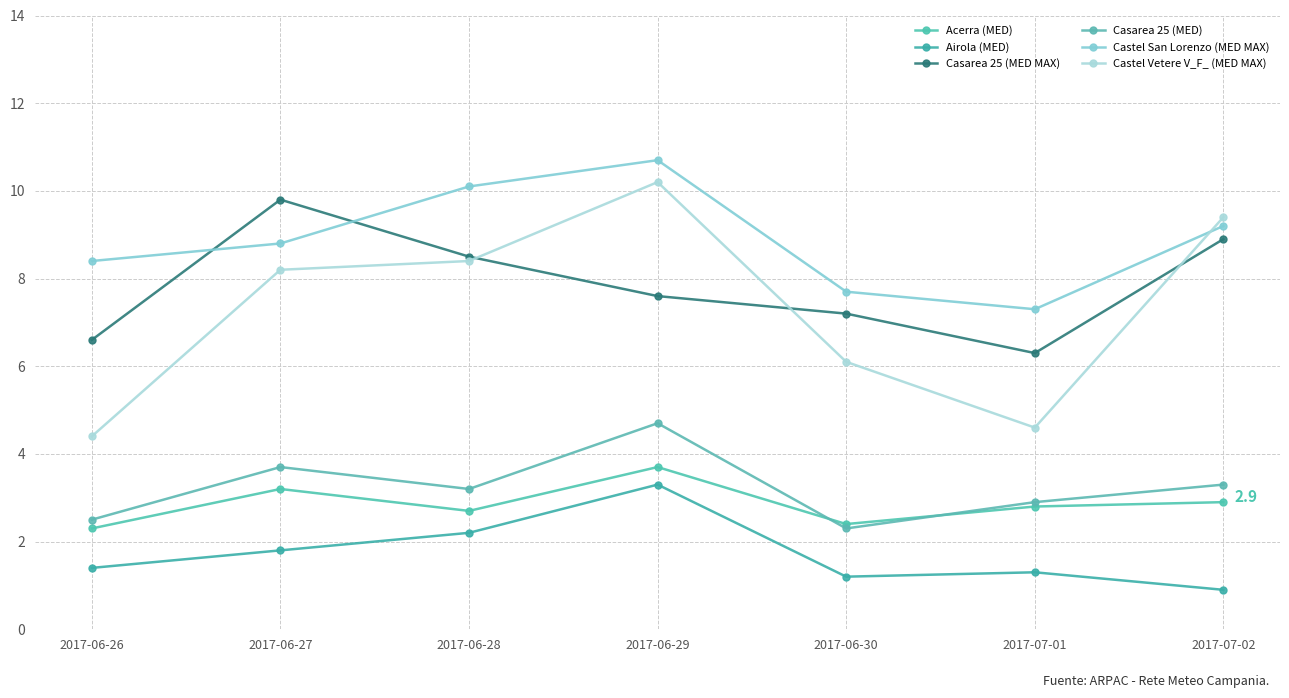

Where is the first local minimum for Casarea 25 (MED MAX)?

2017-07-01